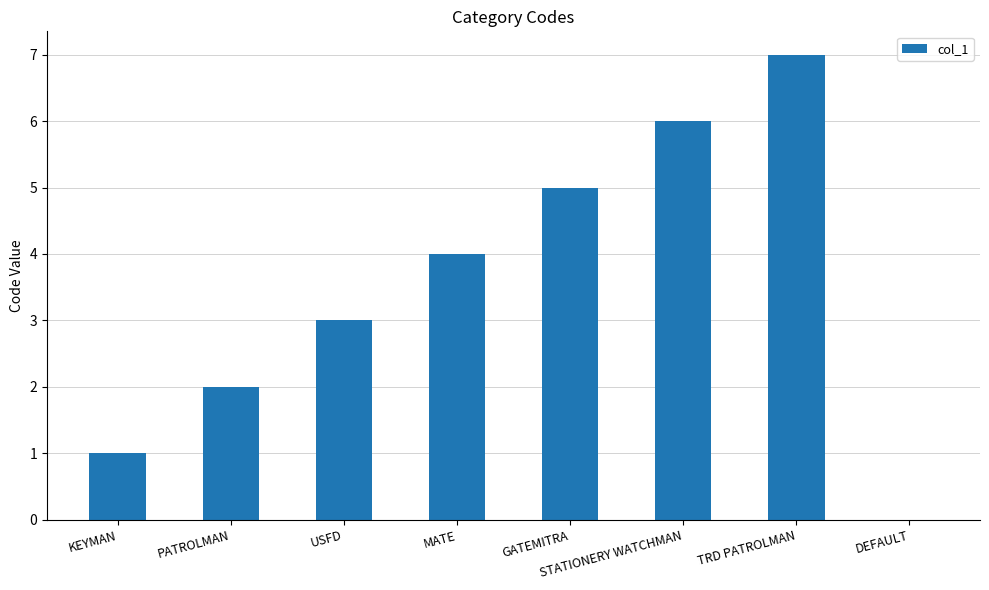

What is the sum of all values?

28